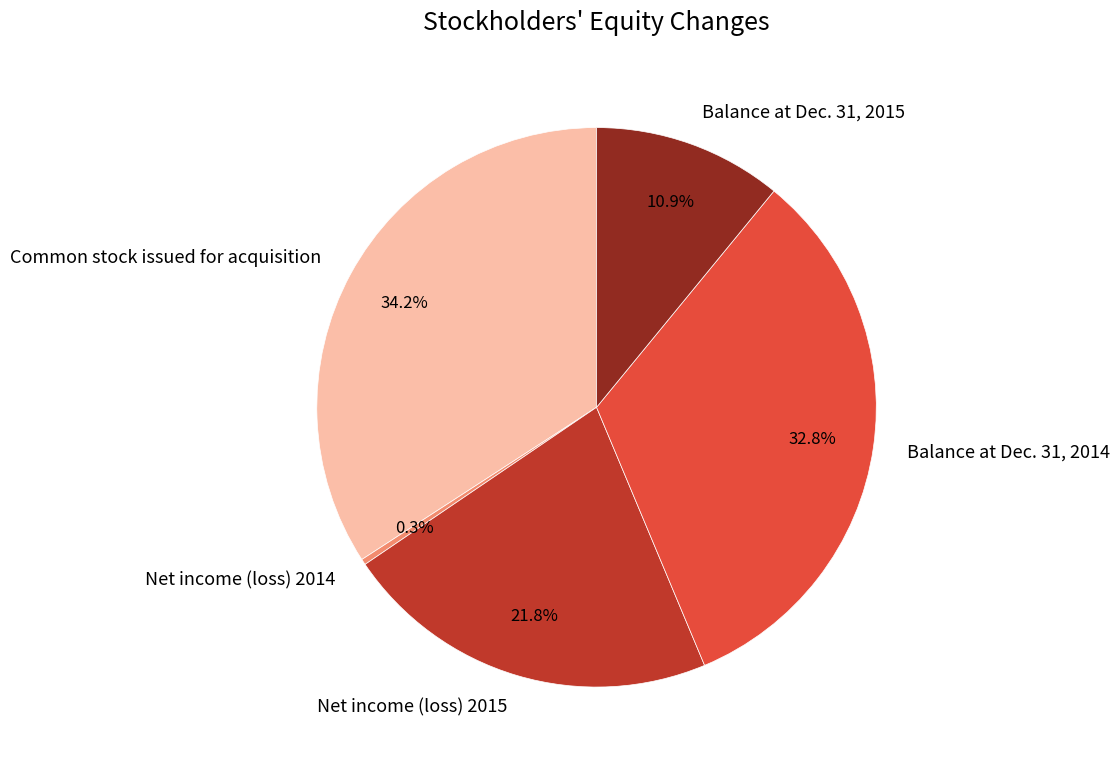

The Common stock issued for acquisition slice represents 34% of the pie. True or false?

True